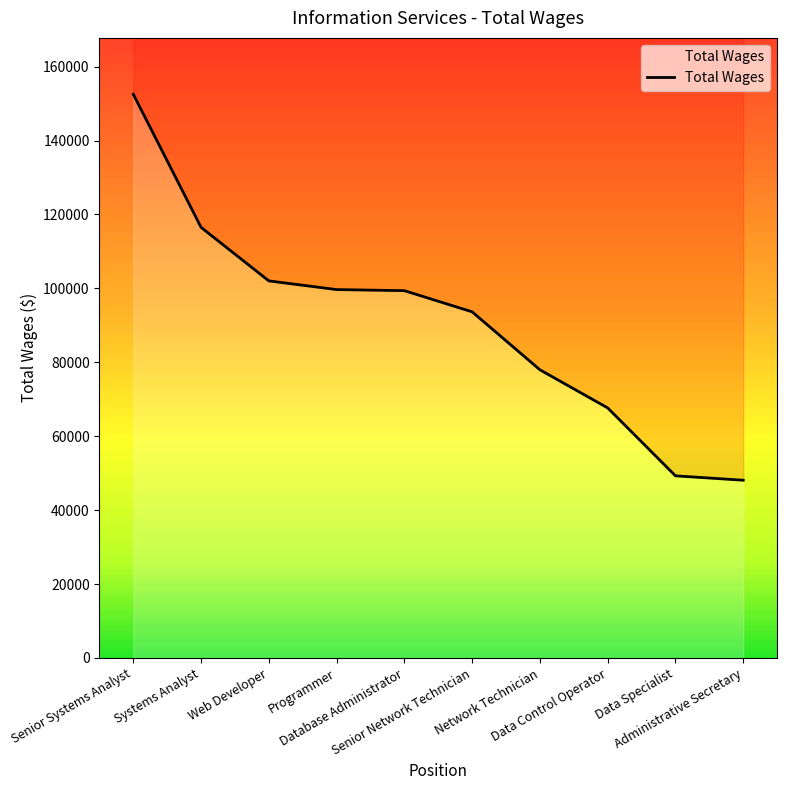

What is the sum of the values at Web Developer and Network Technician?

180001